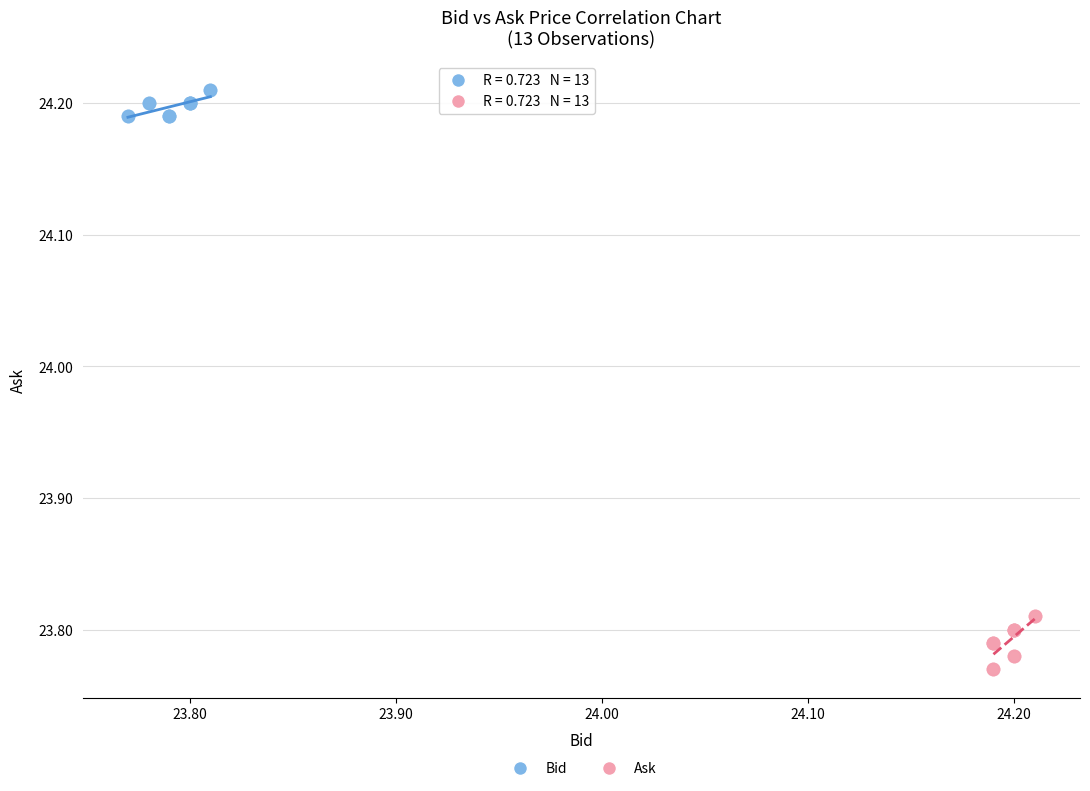

Which series reaches the minimum Y coordinate?

Ask